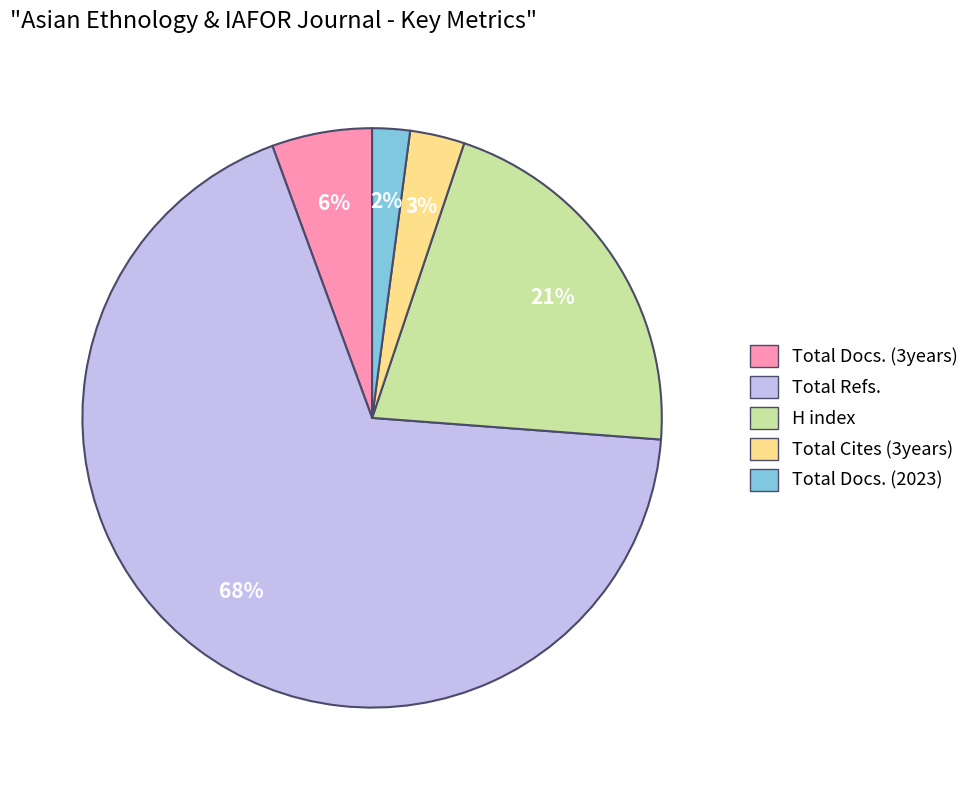

To the nearest percent, what is the combined percentage of Total Refs. and H index?

89%